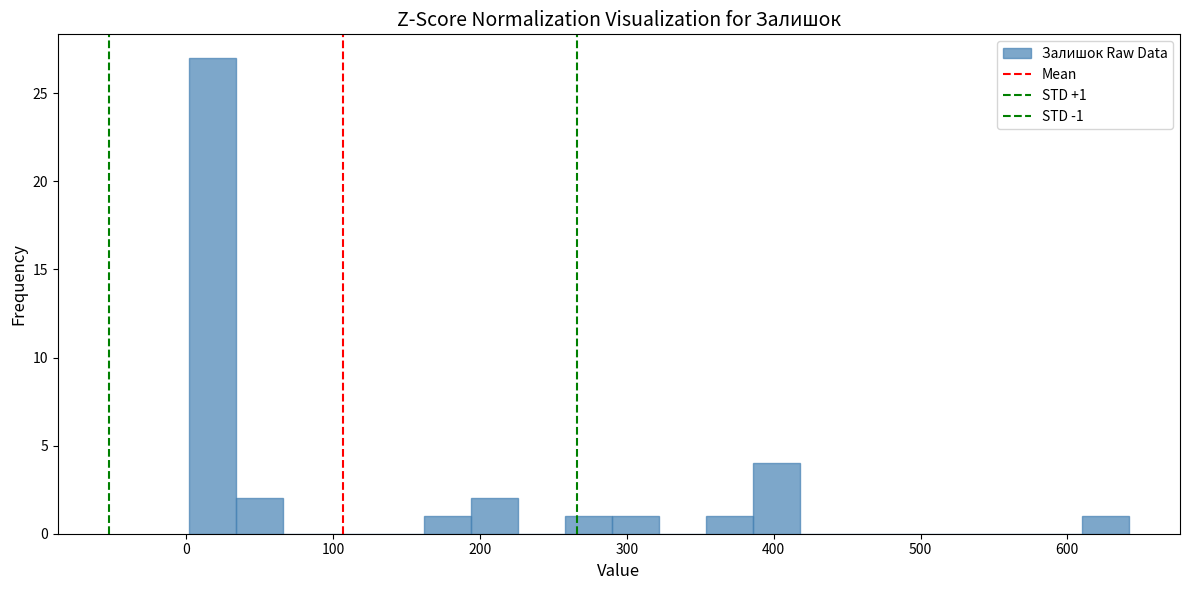

Read against the x-axis, roughly where is the centre of the tallest bar?

20